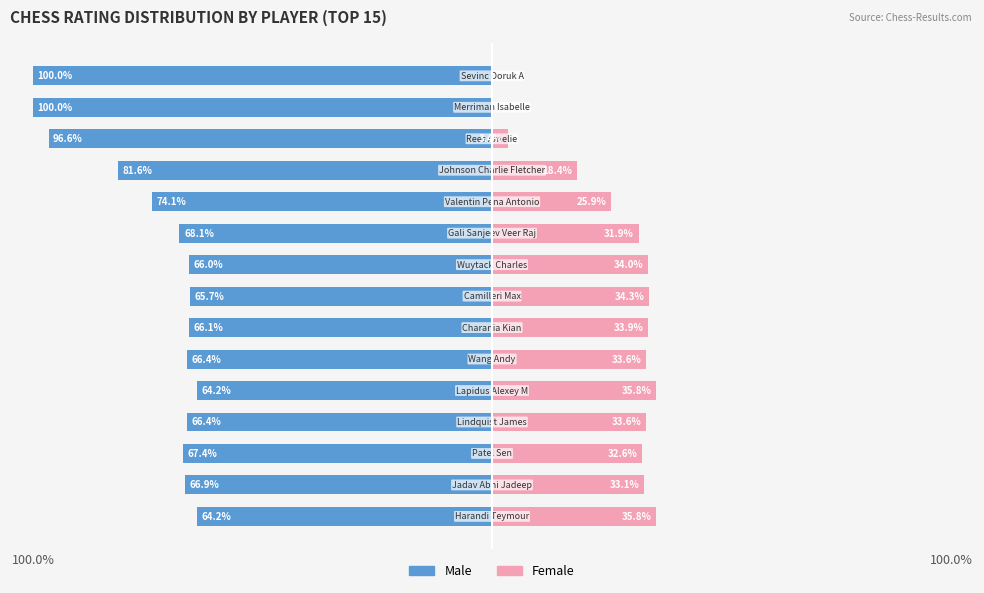

At which category is the sum across all series the highest?

4